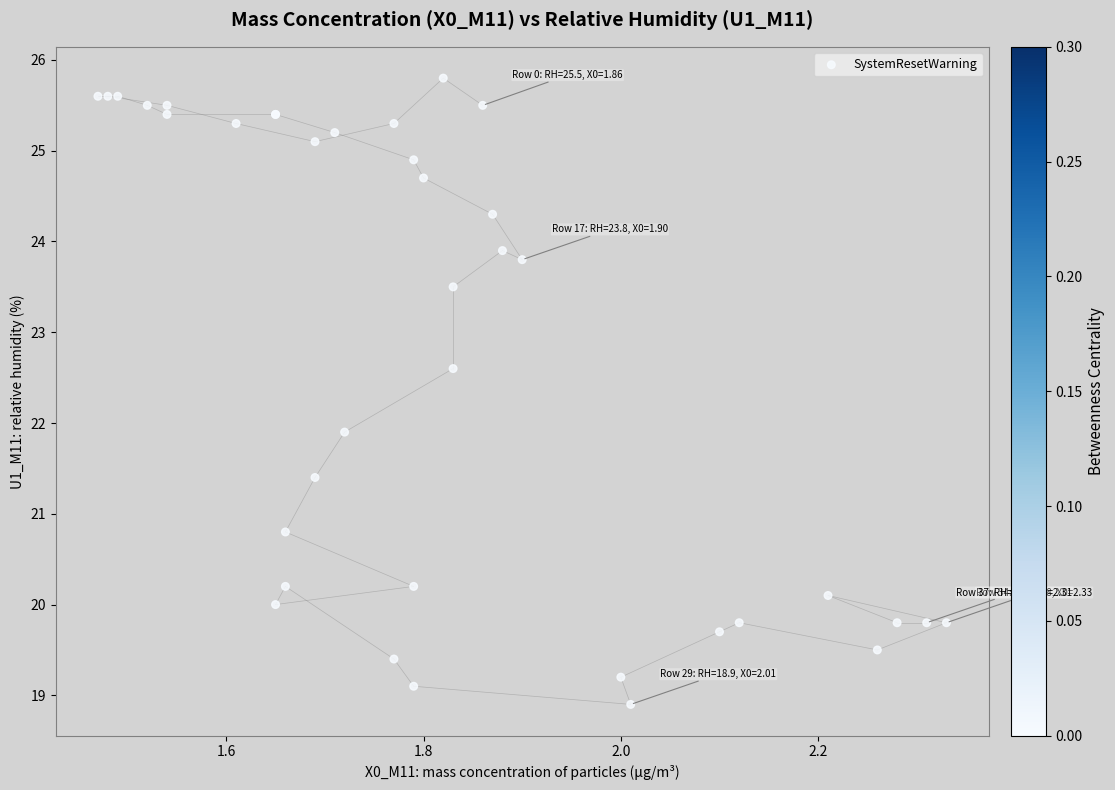

What Y value in the scatter plot is closest to 22?

21.9